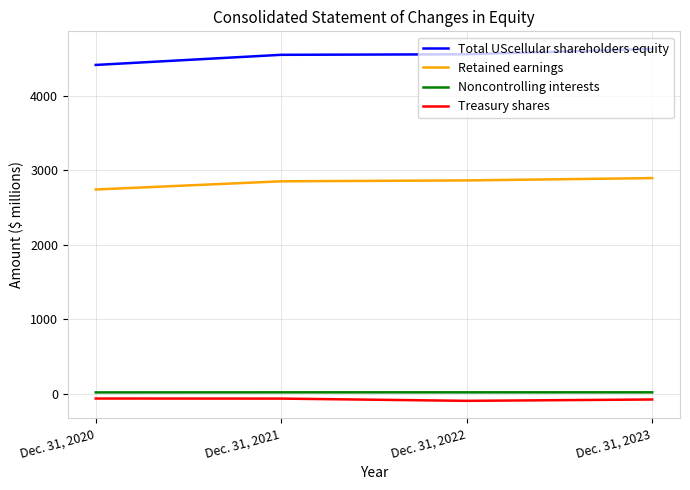

List the labels in order of Total UScellular shareholders equity value, largest first.

Dec. 31, 2023, Dec. 31, 2022, Dec. 31, 2021, Dec. 31, 2020